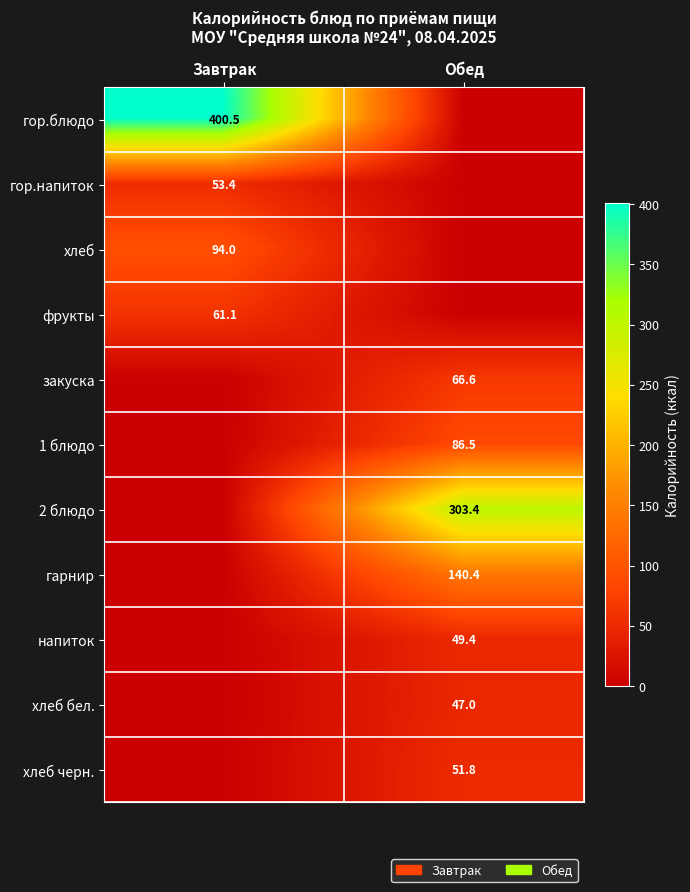

Is the value of гор.напиток at Завтрак greater than the value of гор.блюдо at Завтрак?

No